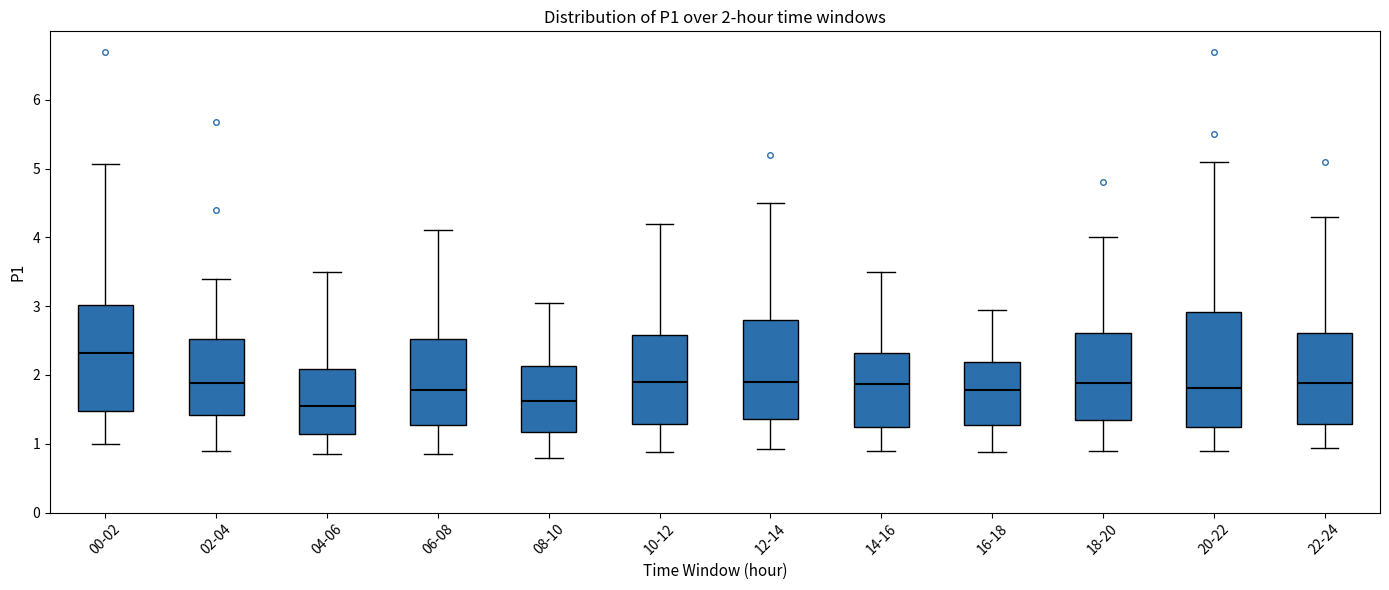

Which box is the tallest, from its lower edge to its upper edge?

20-22